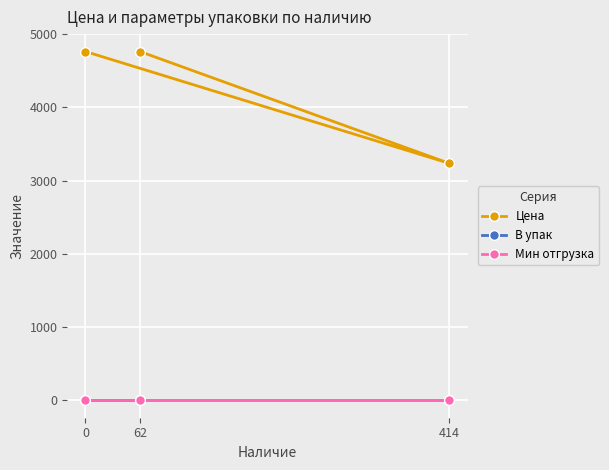

True or false: В упак has a value of 1.3 at 414.

False